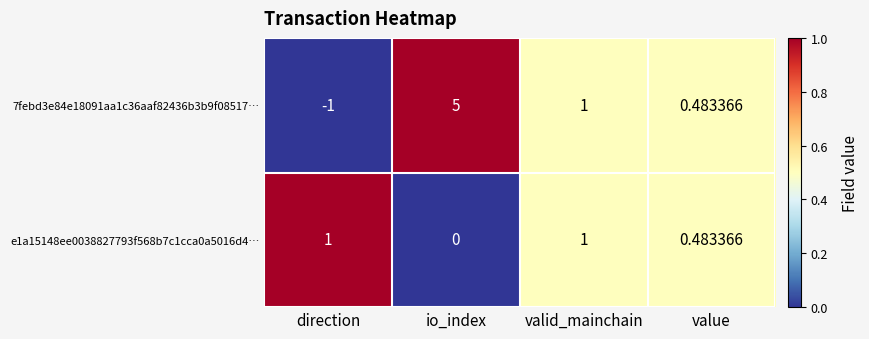

Count the number of data series in this chart.

2